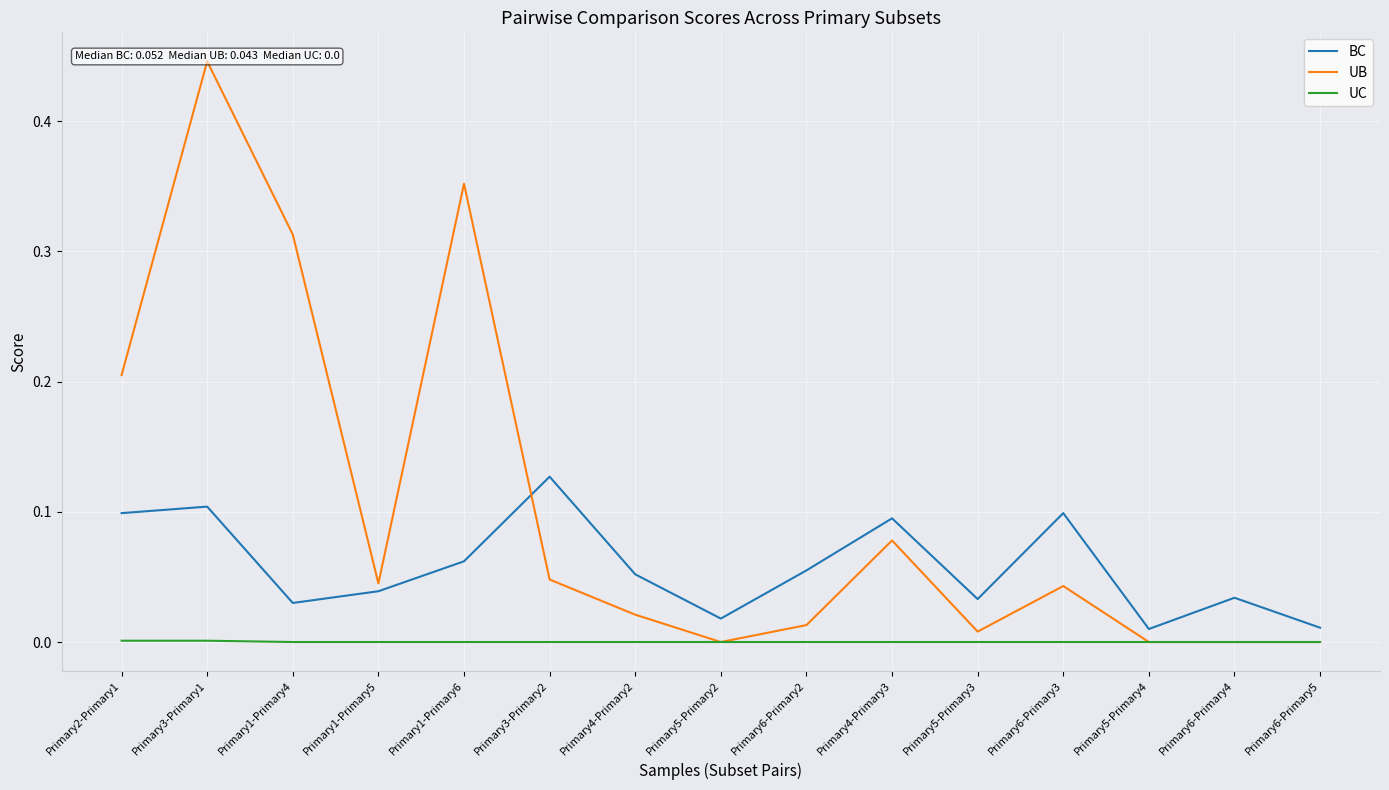

Which series has the largest total across all categories?

UB